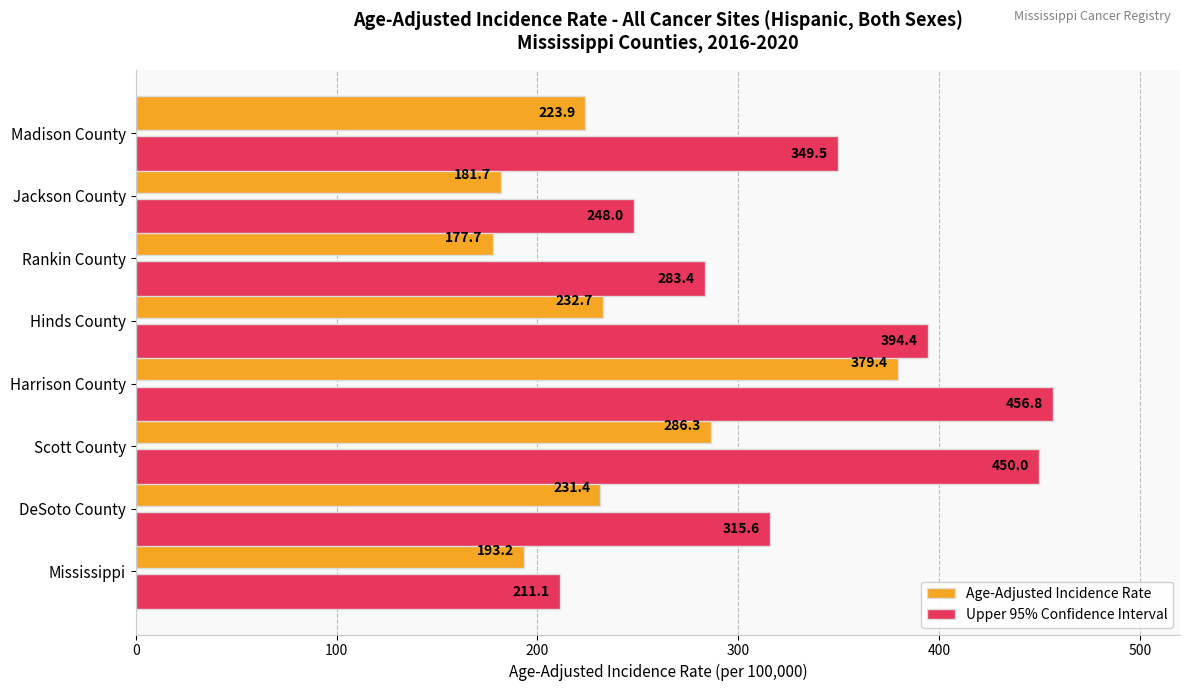

Which series has the largest range (max minus min)?

Upper 95% Confidence Interval